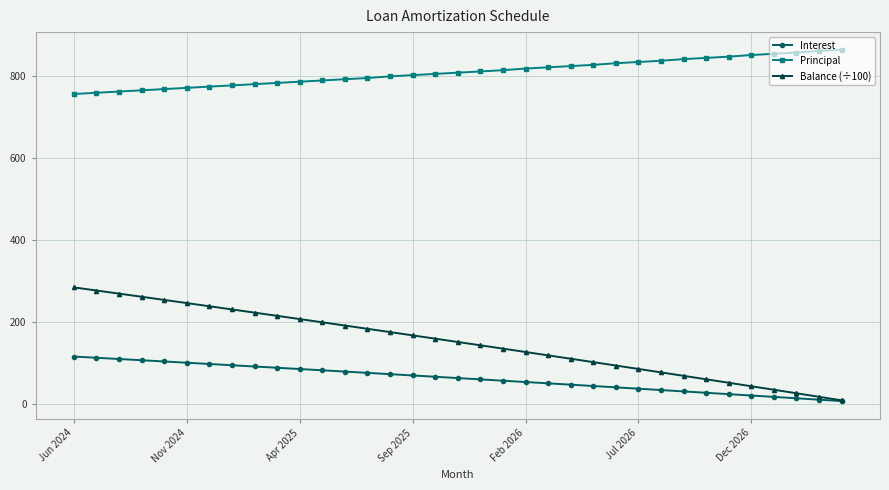

Rank the series by their maximum value, from highest to lowest.

Principal, Balance (÷100), Interest